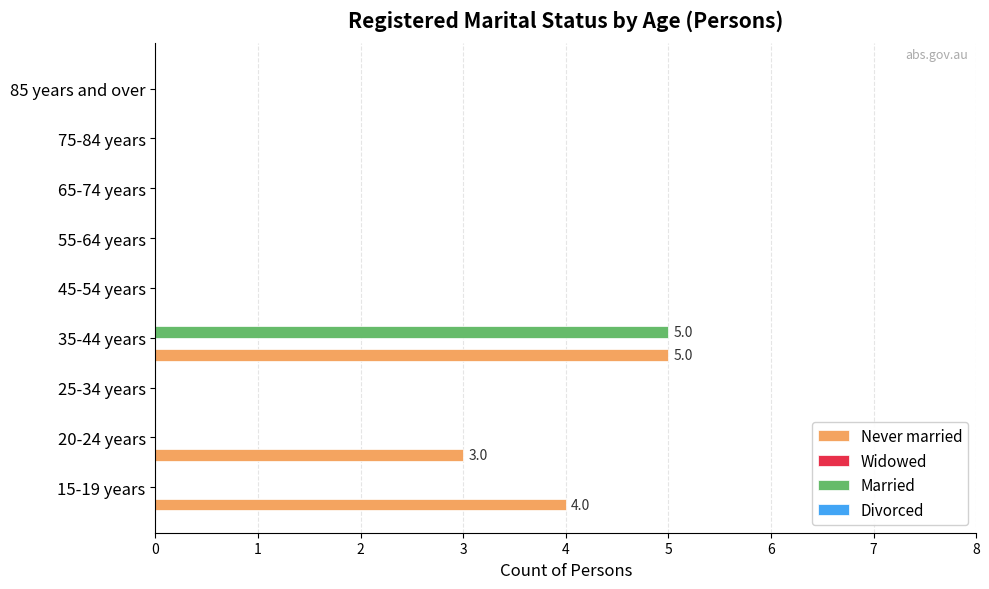

Where is Never married nearest to the value 2?

20-24 years